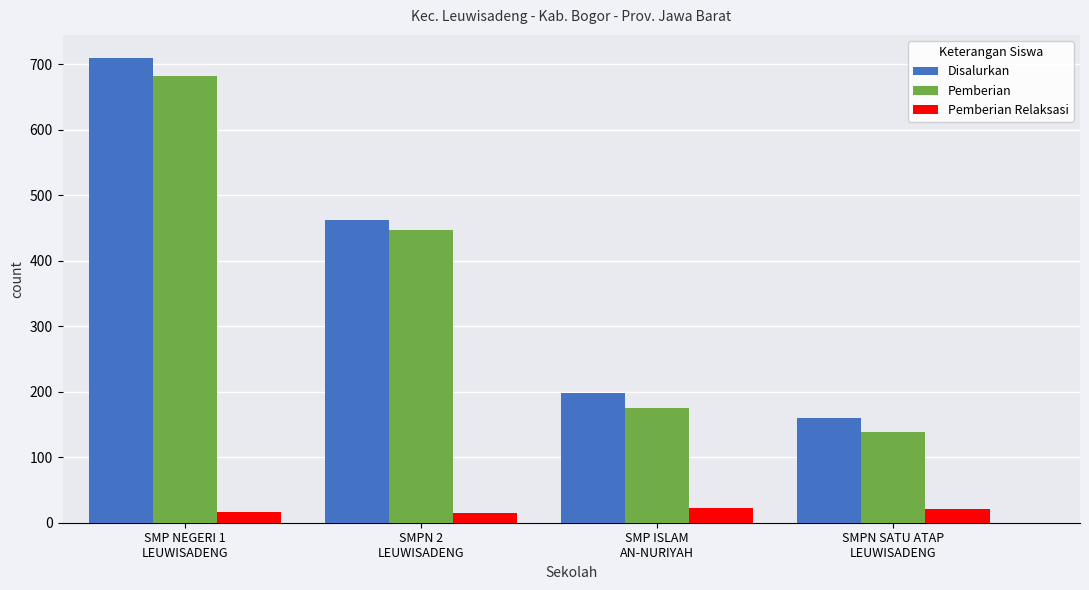

How many data points in Pemberian are less than 447?

2